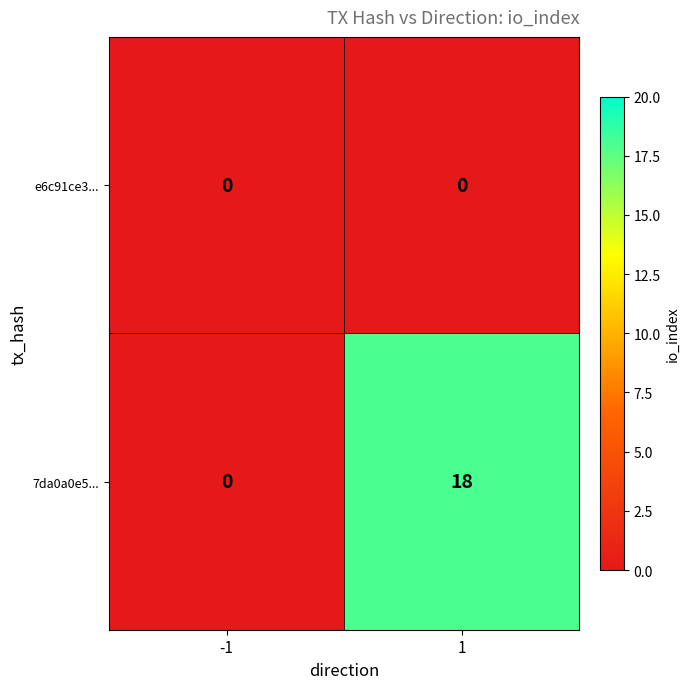

Which series changed the most between -1 and 1?

7da0a0e5...